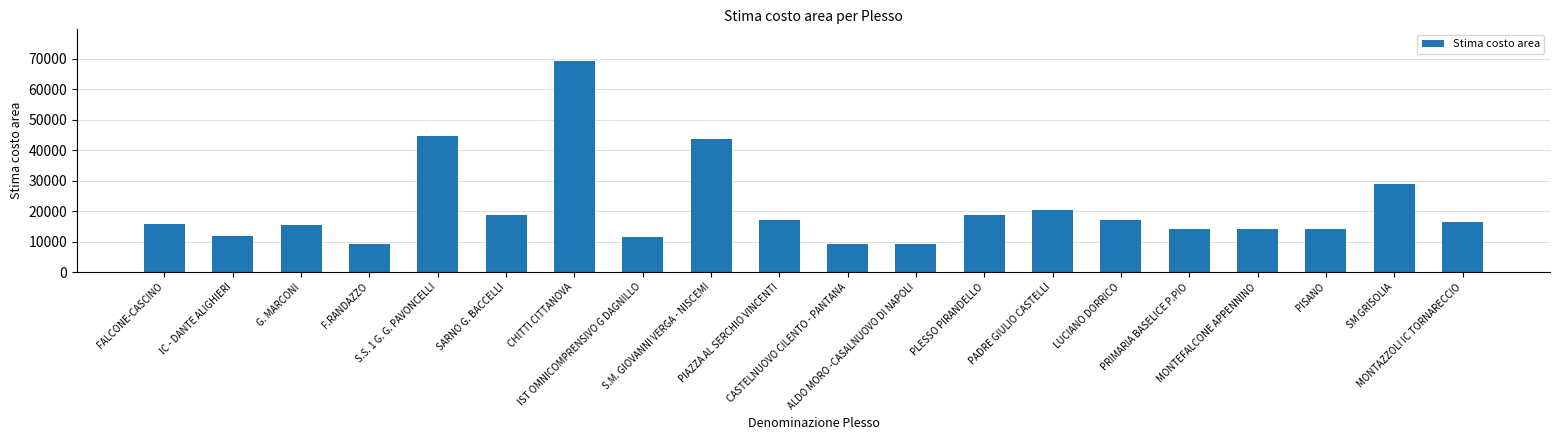

Count the number of data series in this chart.

1